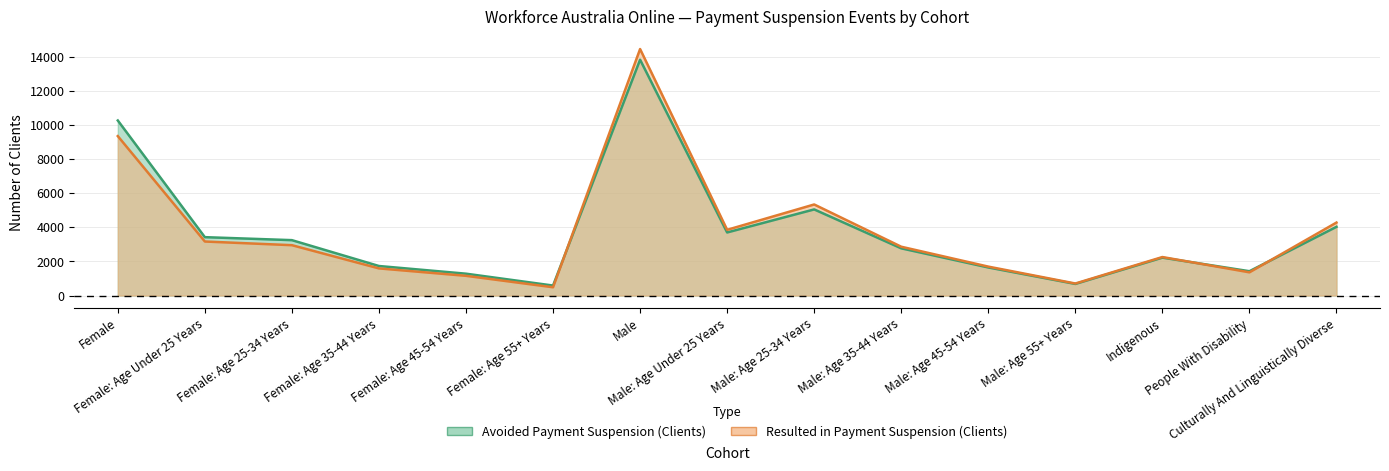

How many categories are shown in the chart?

15